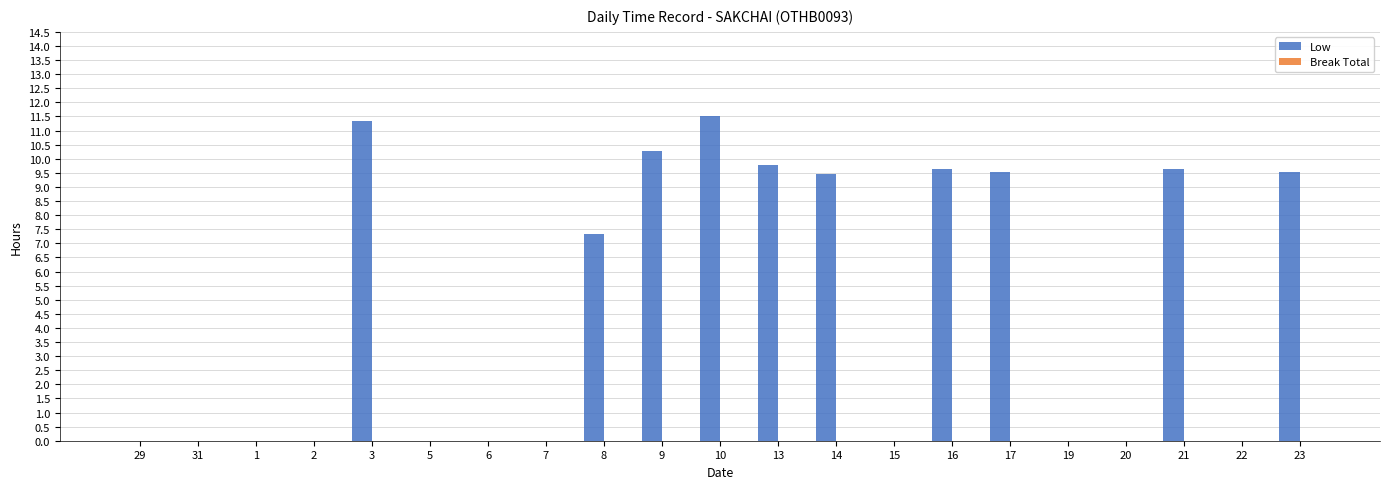

Count the number of data series in this chart.

1